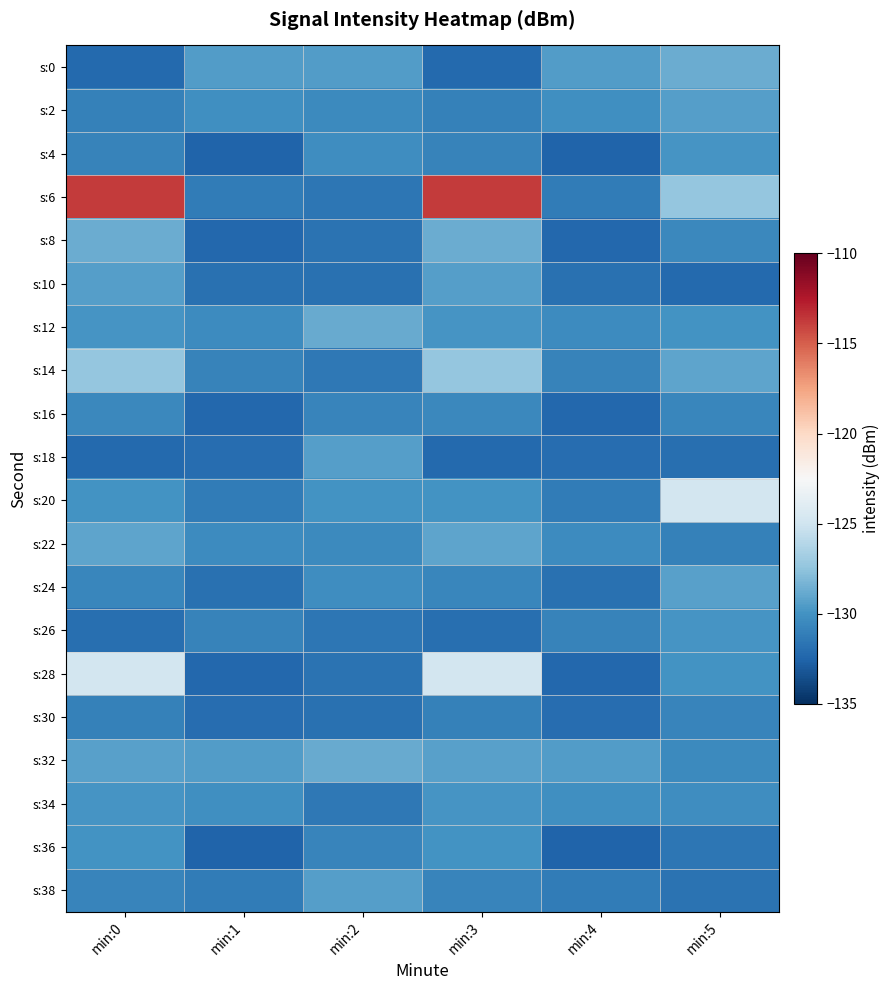

Rank the series at min:1 from lowest to highest value.

s:4, s:36, s:16, s:28, s:8, s:18, s:30, s:10, s:24, s:6, s:20, s:38, s:14, s:26, s:12, s:22, s:2, s:34, s:0, s:32